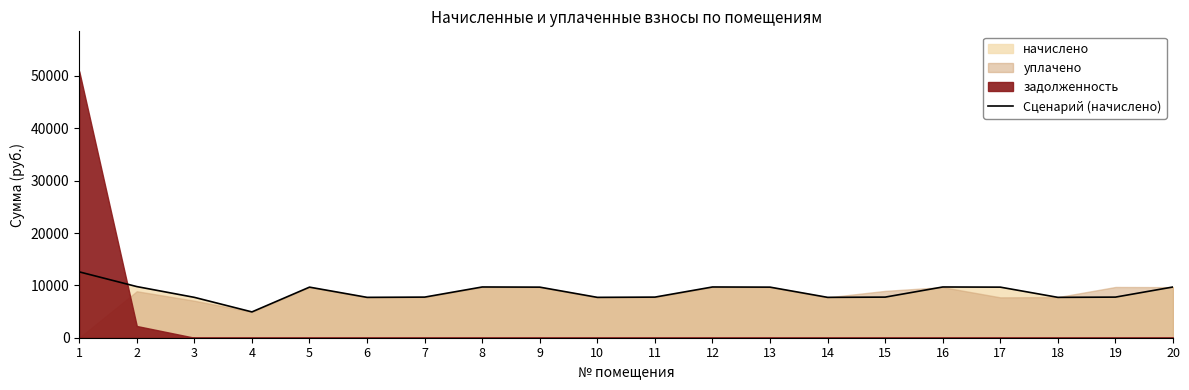

At which label is the value closest to 8755?

5